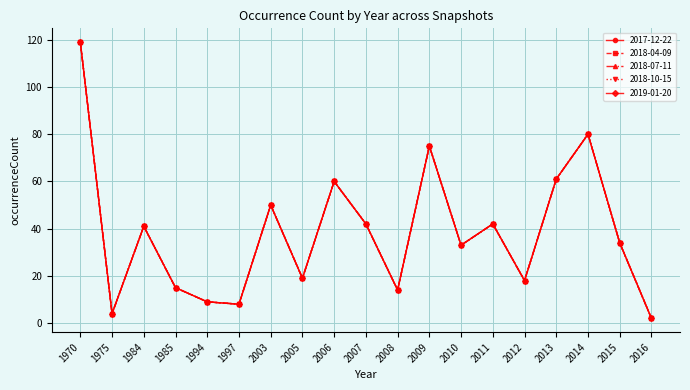

True or false: 2018-10-15 and 2018-04-09 intersect in this chart.

False